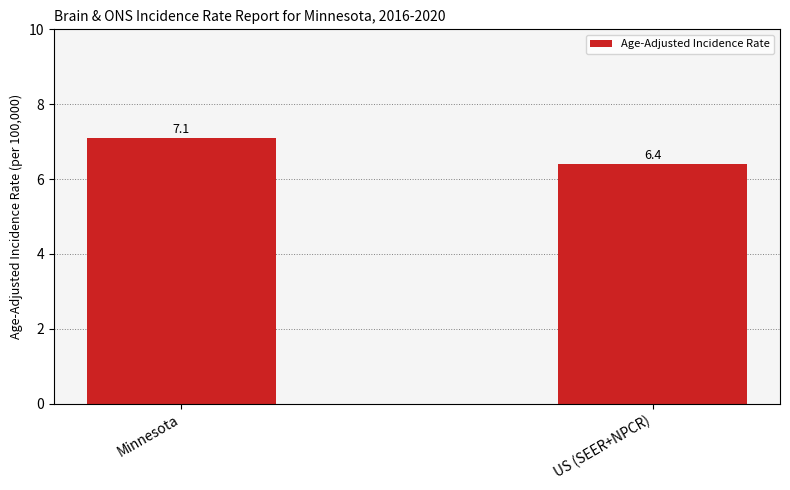

List the labels in order of value, smallest first.

US (SEER+NPCR), Minnesota